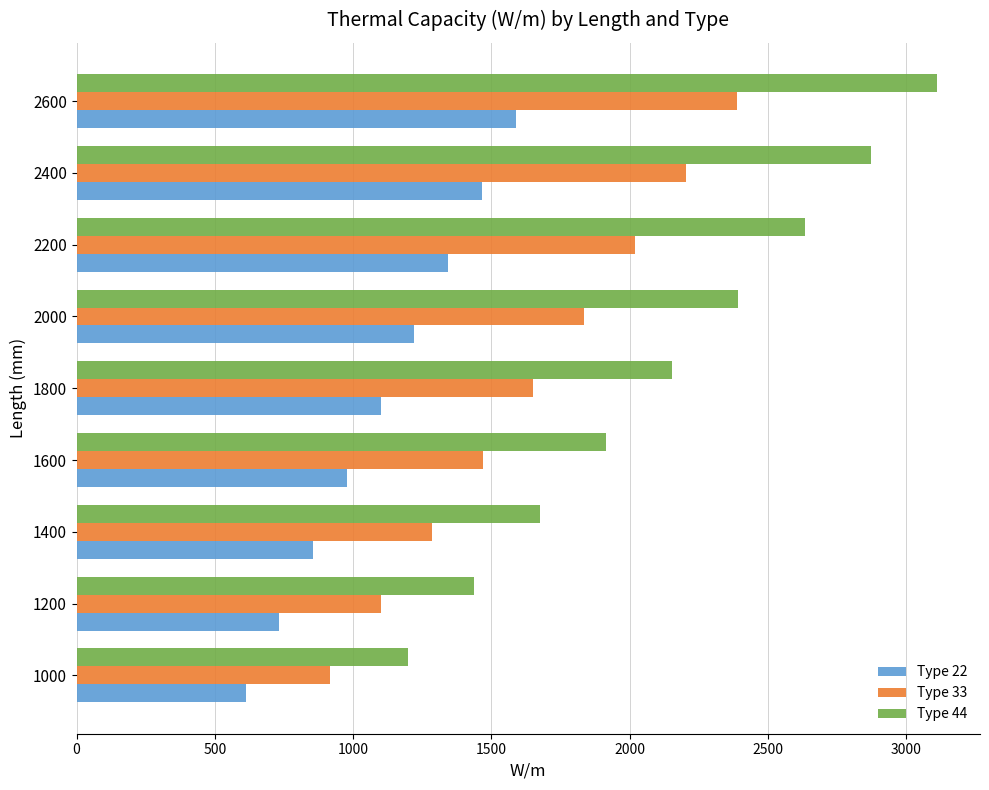

How many data points in Type 22 are less than 1100?

4